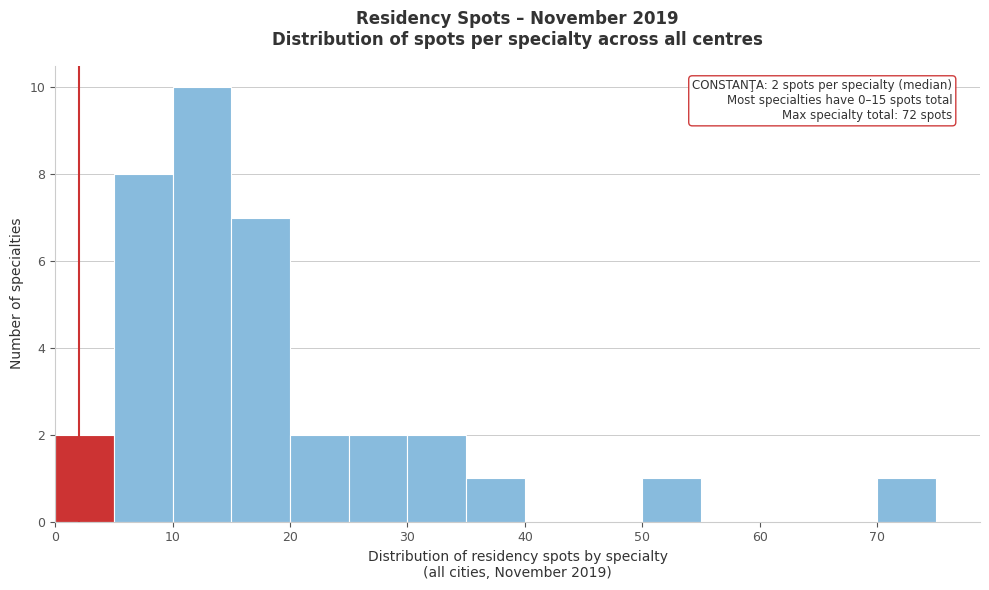

Over which range of the x-axis is the bar tallest?

10 to 15